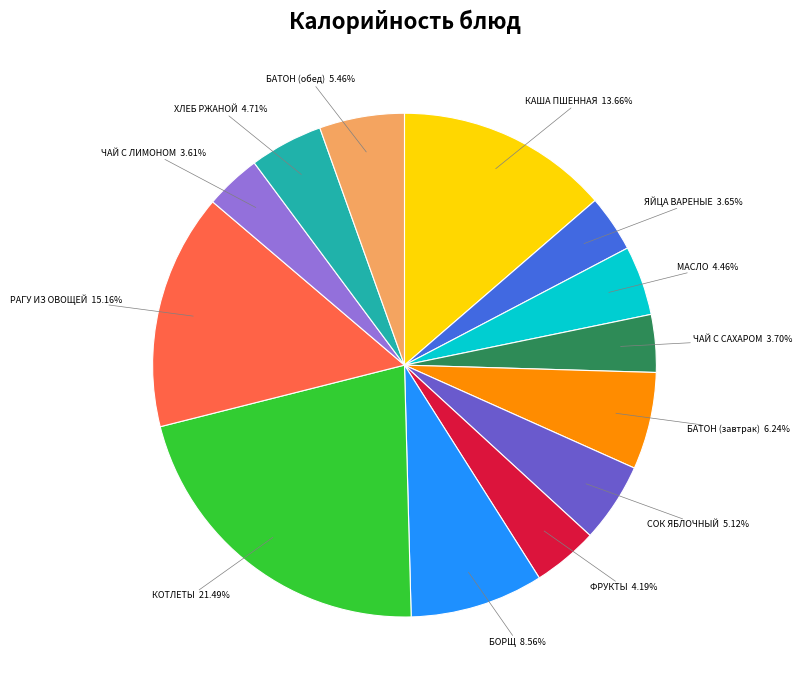

What is the largest slice in the pie chart?

КОТЛЕТЫ